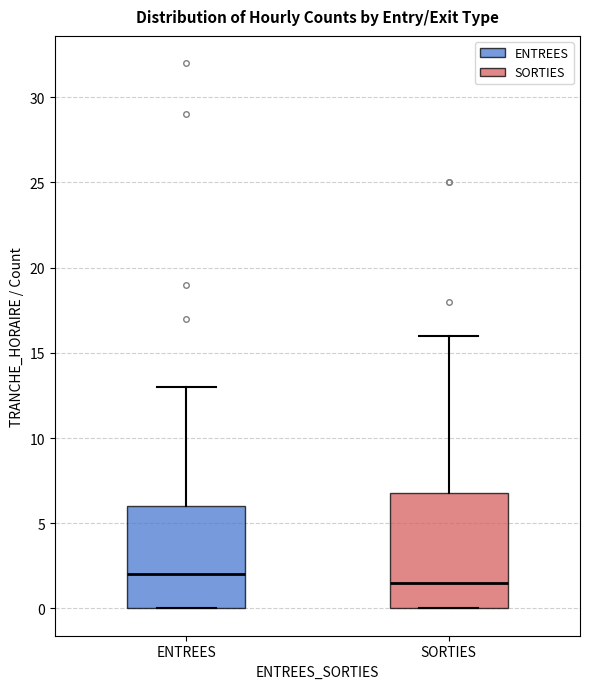

Where does the upper whisker of the box for ENTREES end on the y-axis? The values are not printed on the chart, so give them approximately, as read against the axis.

13.0